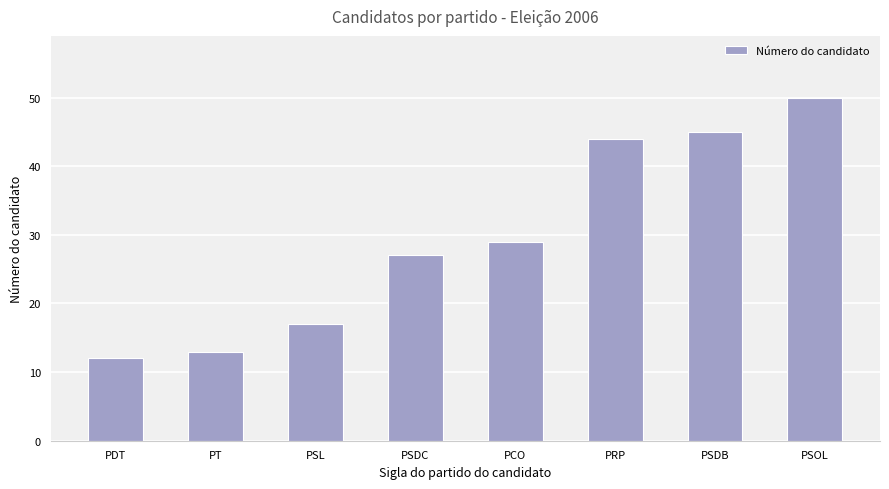

Rank the categories by value from lowest to highest.

PDT, PT, PSL, PSDC, PCO, PRP, PSDB, PSOL